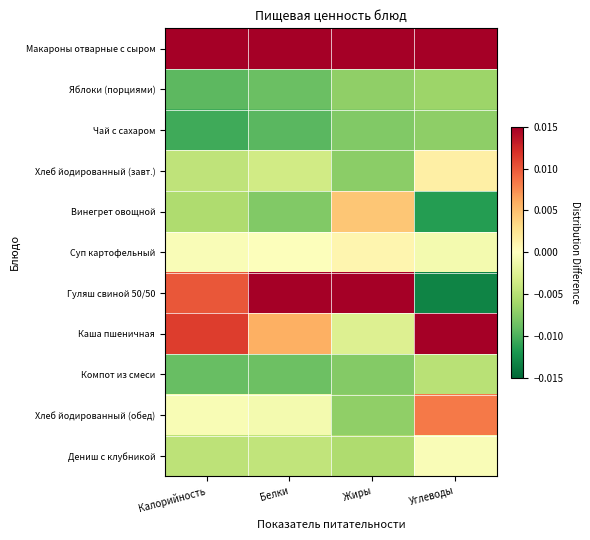

At which category is the sum across all series the highest?

Калорийность